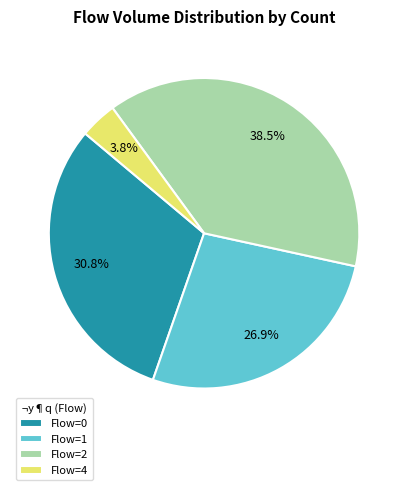

Rank the categories by value from highest to lowest.

Flow=2, Flow=0, Flow=1, Flow=4